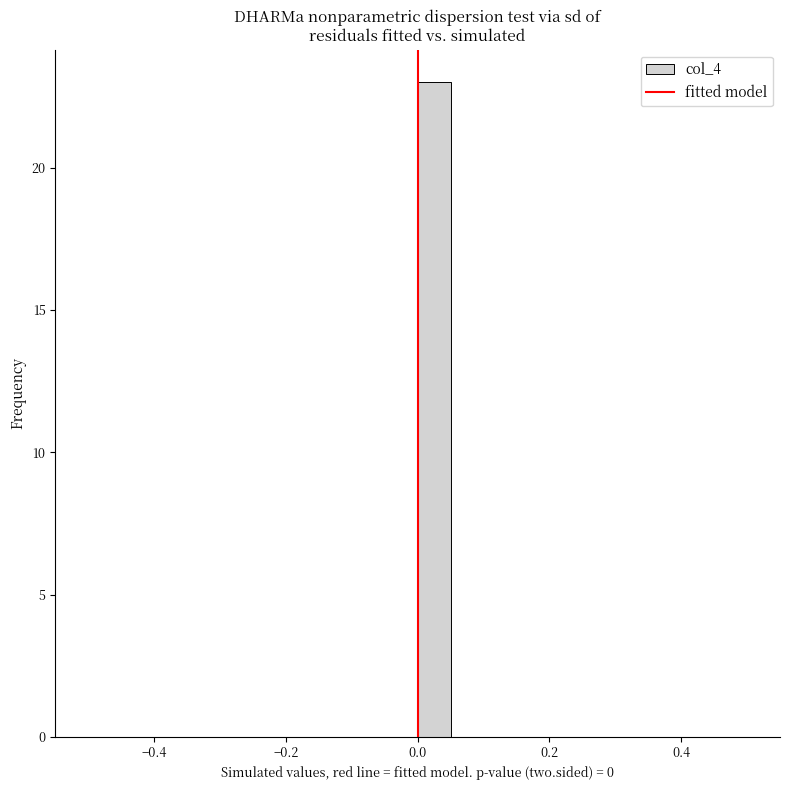

Around what value on the x-axis is the tallest bar? Give the approximate position of its centre, as read against the axis.

0.02